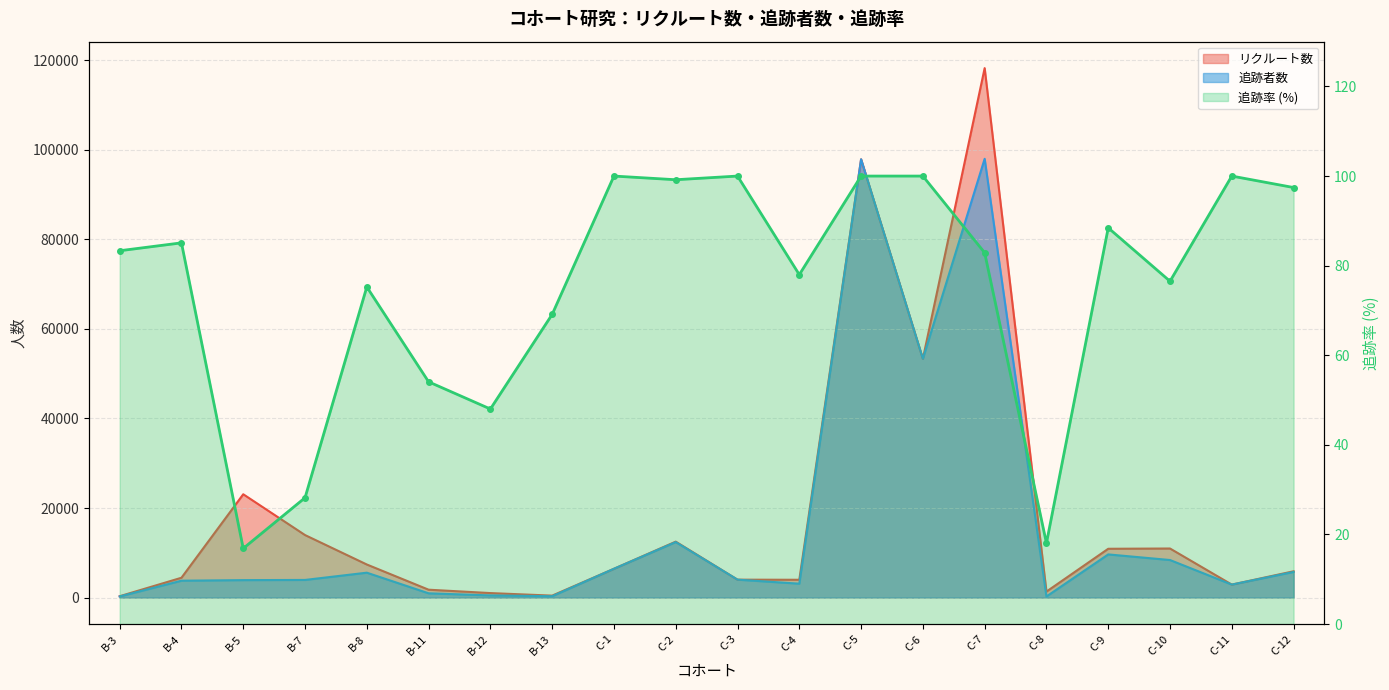

The リクルート数 series shows 1002.0 at B-12. True or false?

True